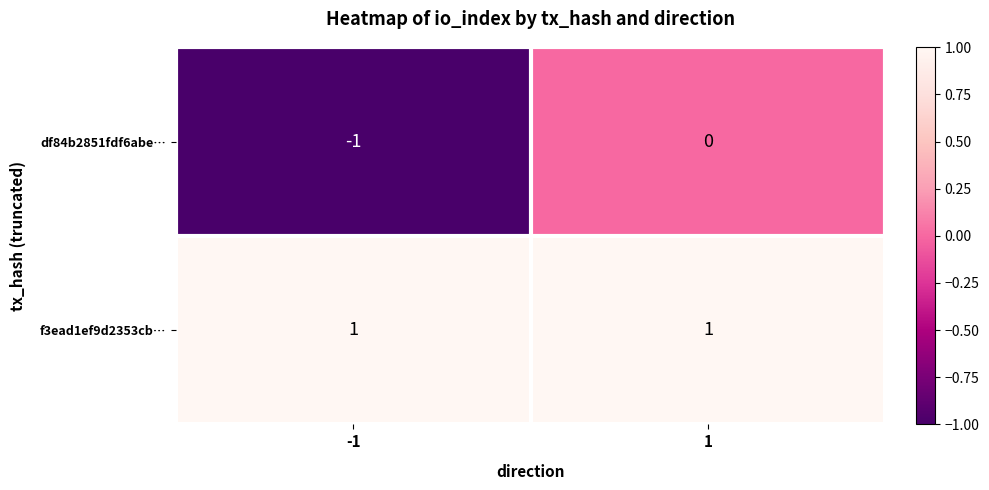

Which series has the largest total across all categories?

f3ead1ef9d2353cb…